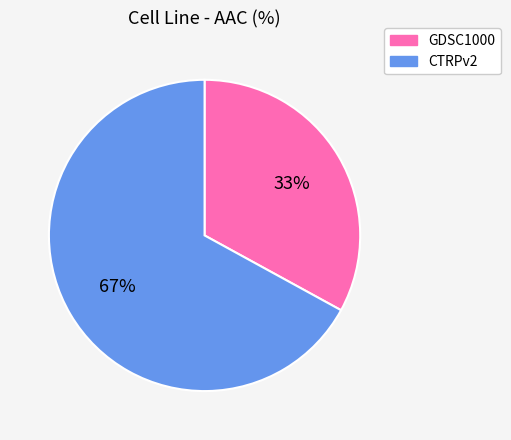

Is there a majority slice in this chart?

Yes